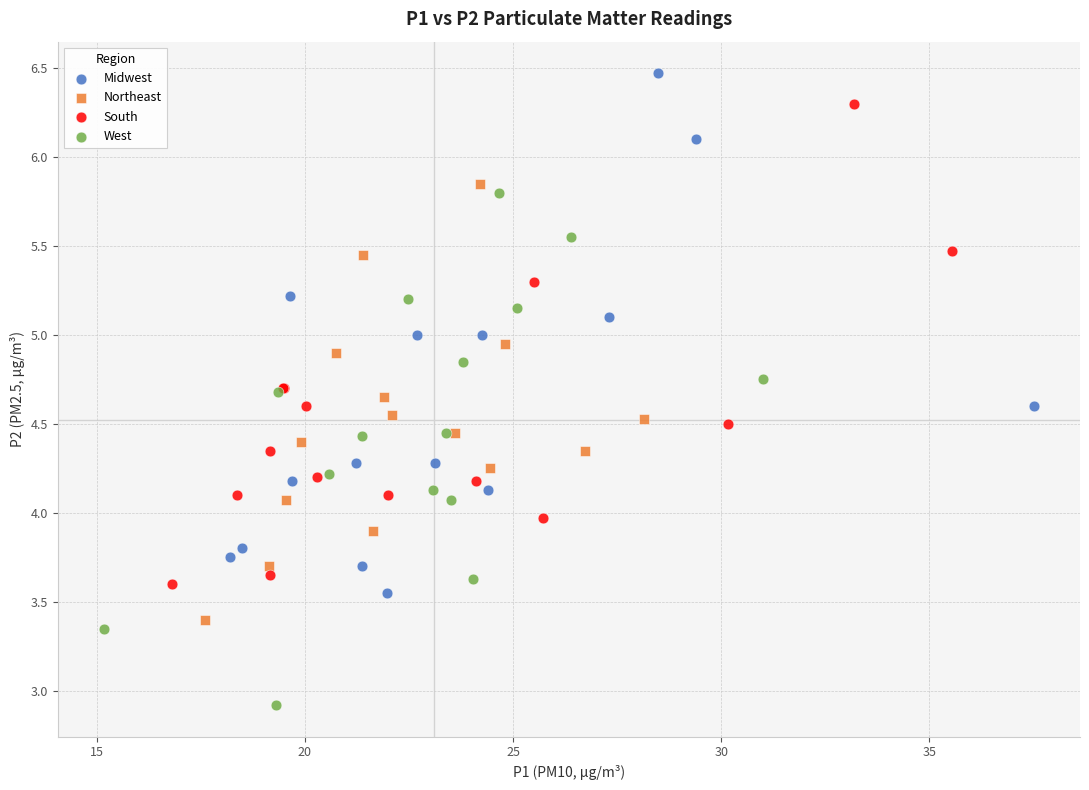

Which series contains the highest Y value?

Midwest